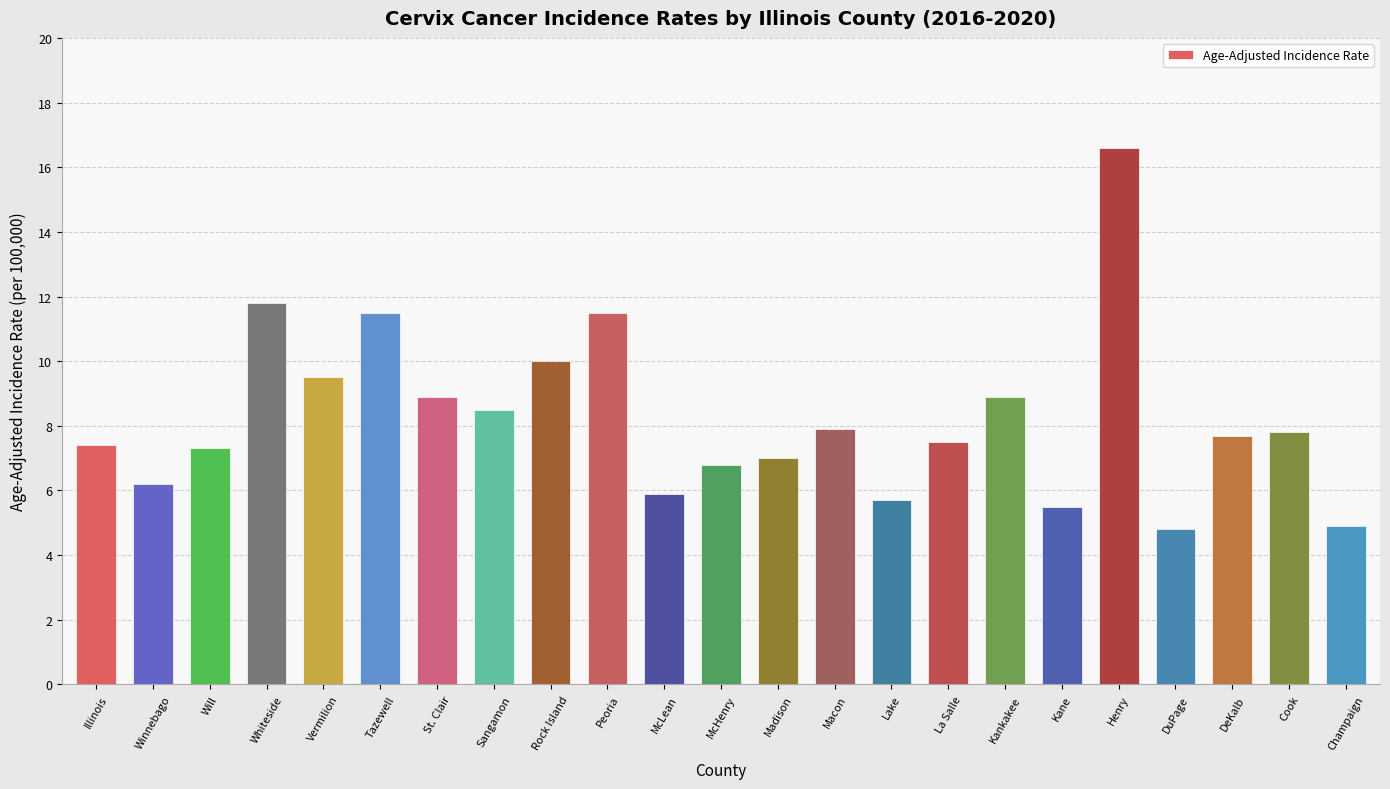

What is the difference between the values at Macon and Lake?

2.2